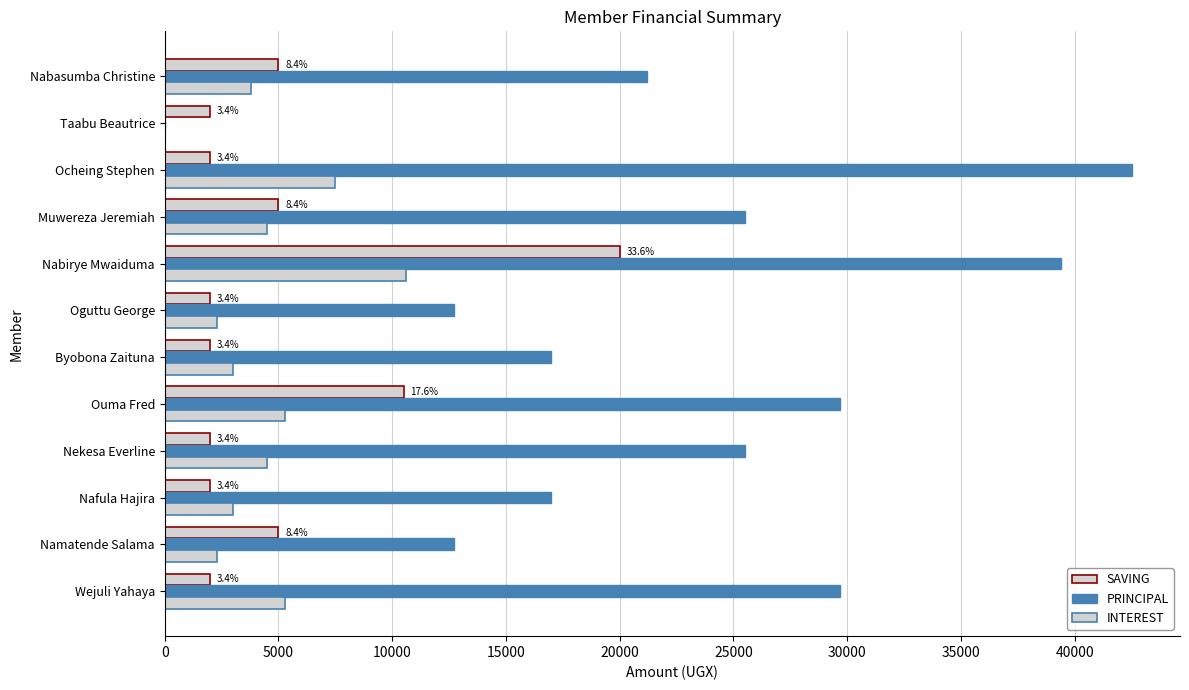

Count the number of data series in this chart.

3